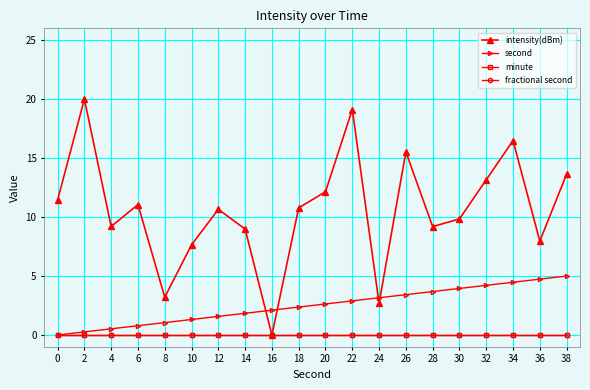

Which series changed the most between 4 and 26?

intensity(dBm)